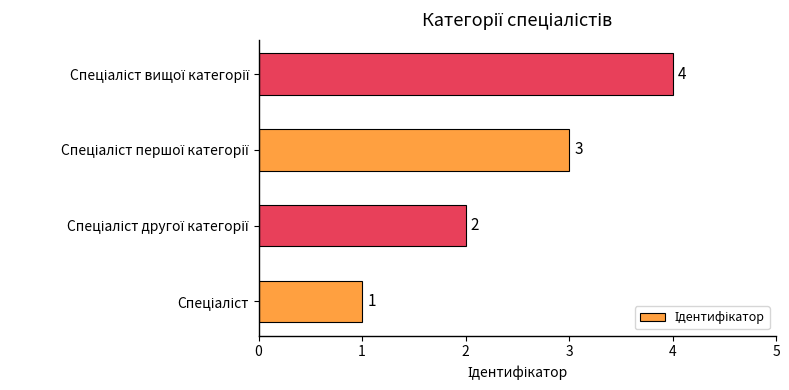

What is the maximum value shown in the chart?

4